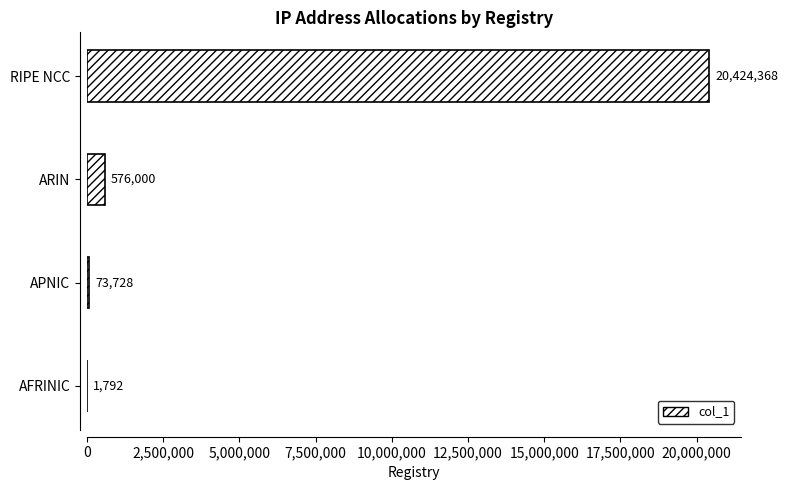

The chart shows a value of 73728 at APNIC. True or false?

True